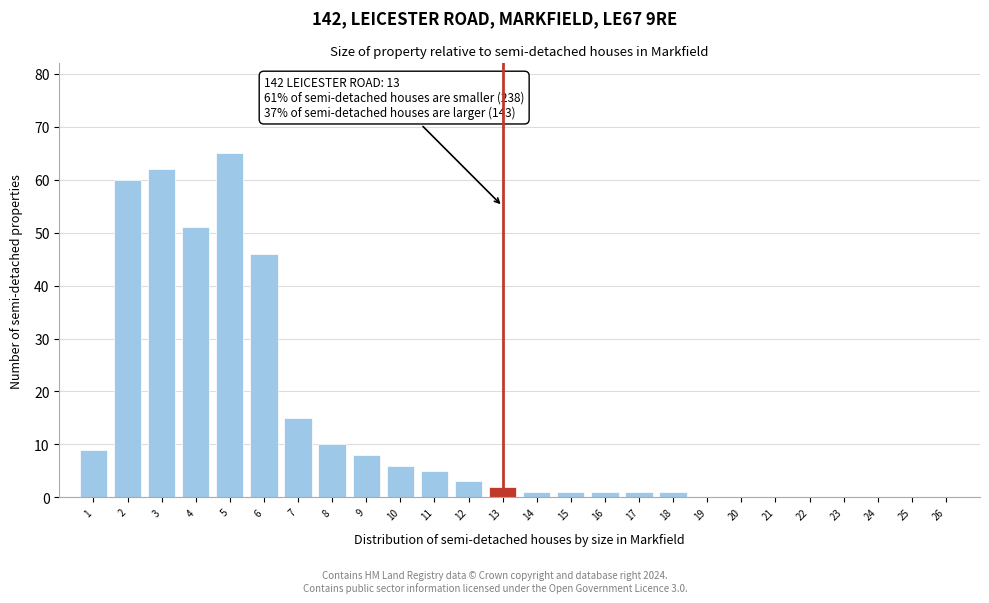

Reading left to right, extract all data points from this chart.

1=9	2=60	3=62	4=51	5=65	6=46	7=15	8=10	9=8	10=6	11=5	12=3	13=2	14=1	15=1	16=1	17=1	18=1	19=0	20=0	21=0	22=0	23=0	24=0	25=0	26=0